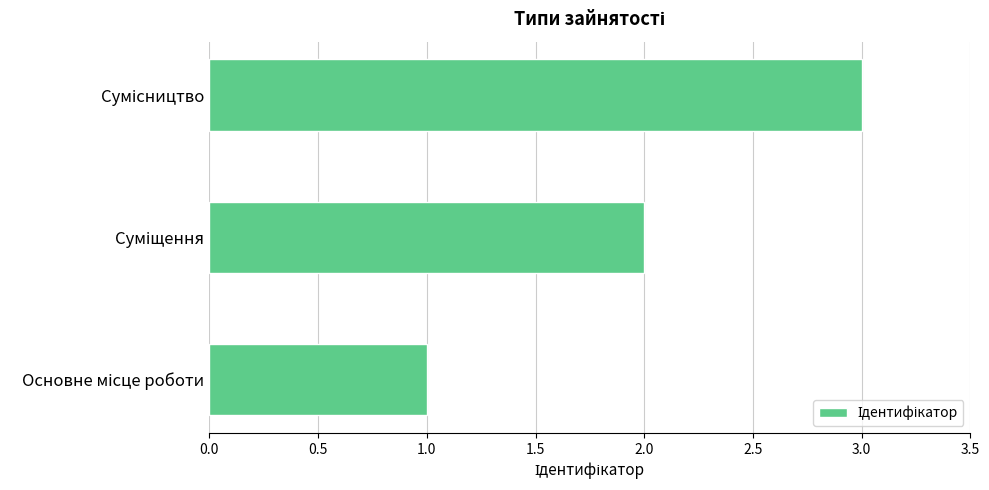

What is the sum of all values?

6